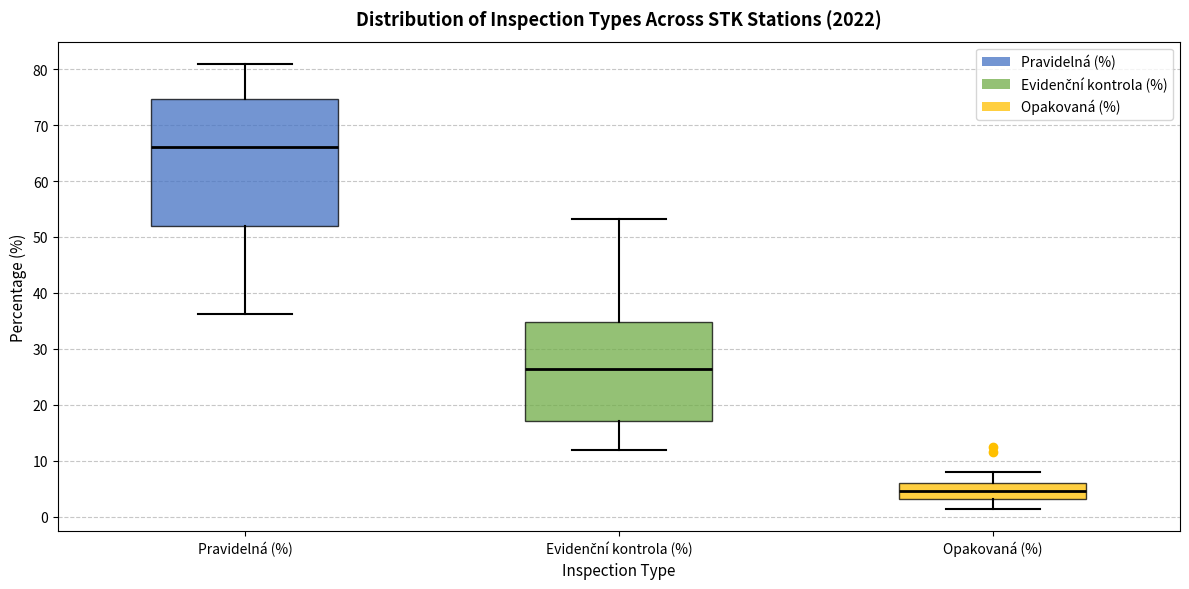

Where is the lower edge of the box for Evidenční kontrola (%) on the y-axis? The values are not printed on the chart, so give them approximately, as read against the axis.

17